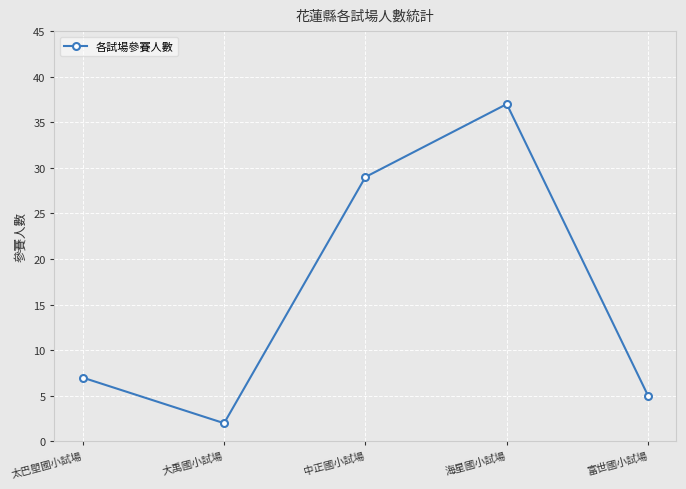

True or false: the data shows 29 at 中正國小試場.

True